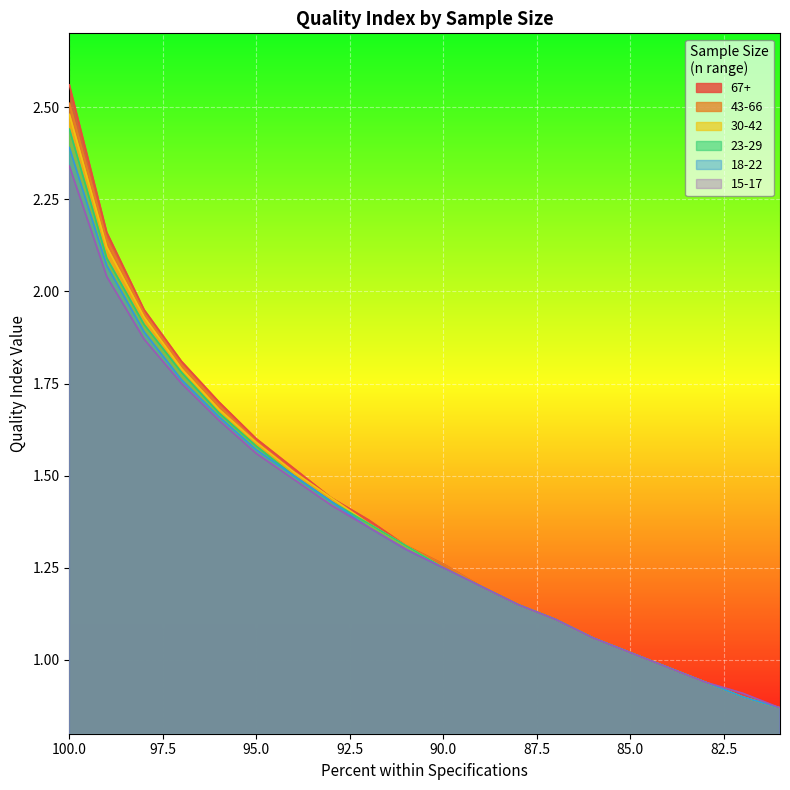

True or false: 15-17 has a value of 1.3 at 91.

True